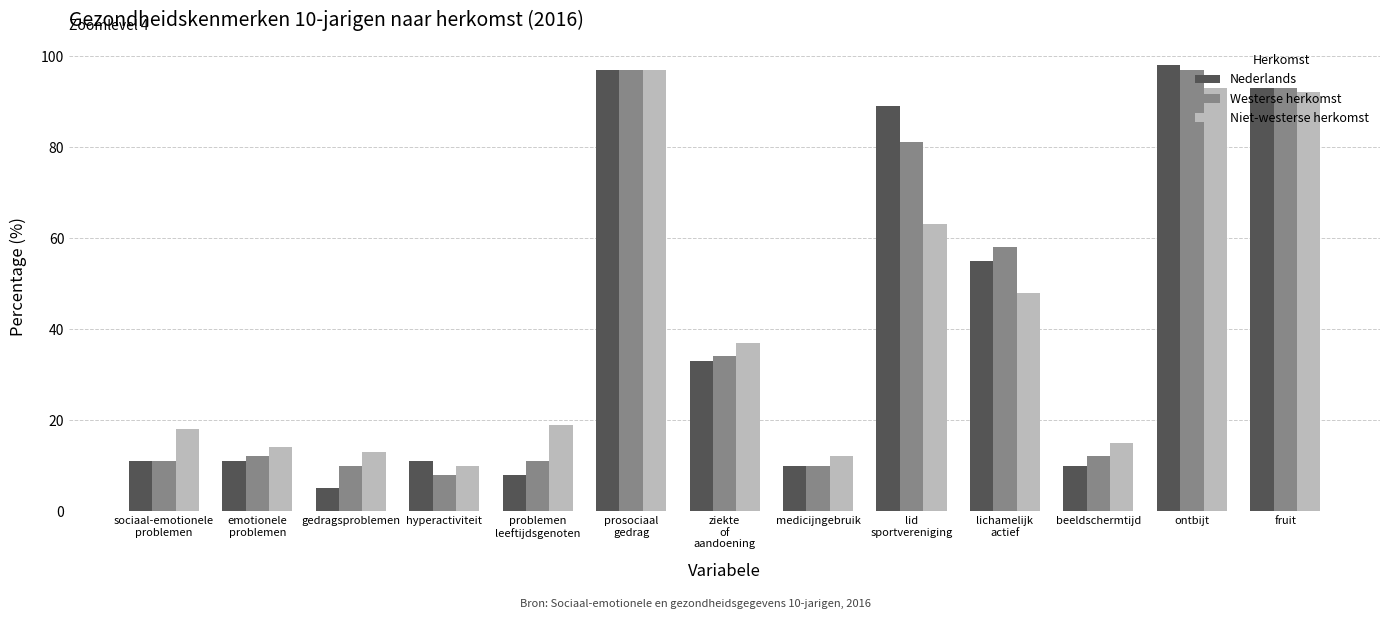

What are all the series names shown in the legend?

Nederlands, Westerse herkomst, Niet-westerse herkomst